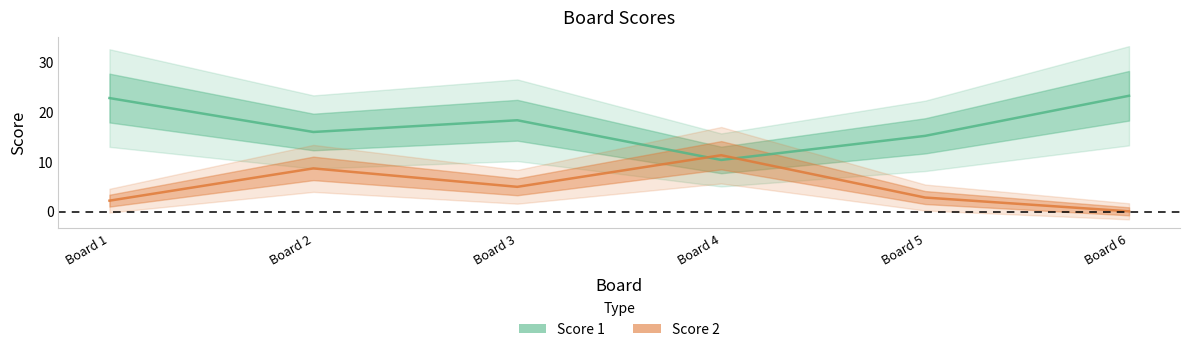

Which category has the highest value in the Score 2 series?

Board 4